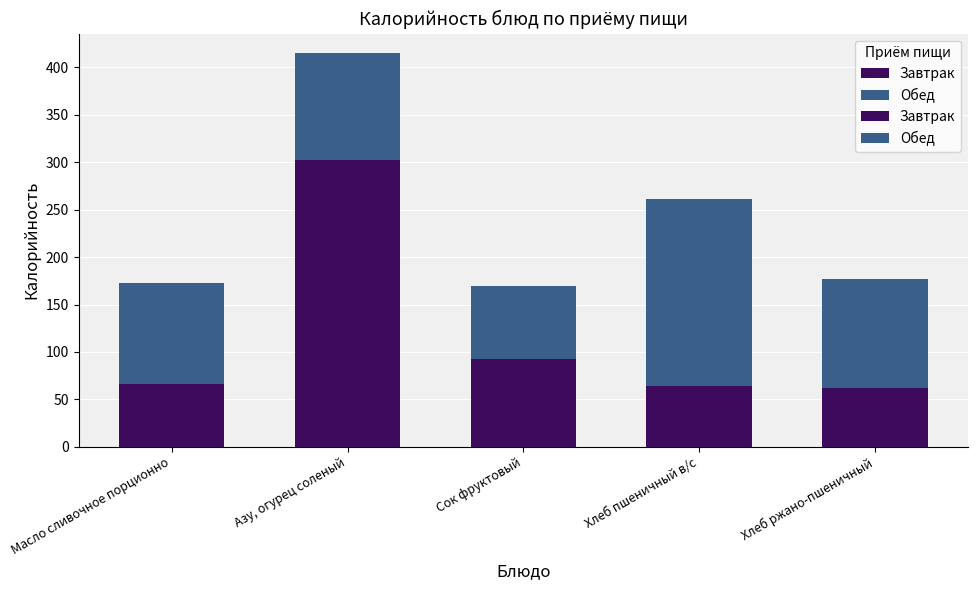

What is the total value across all series at Хлеб пшеничный в/с?

261.0